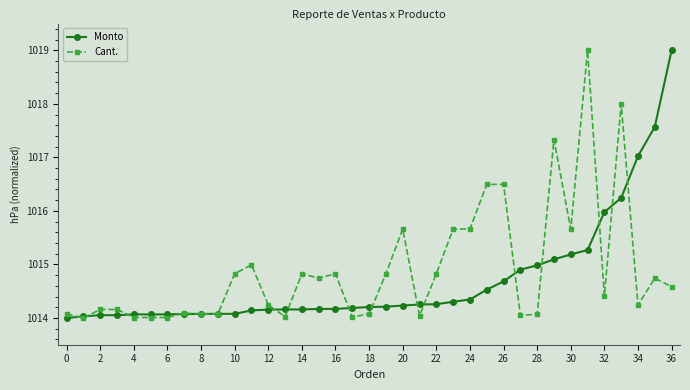

Which series ends up on top after the final intersection of Cant. and Monto?

Monto